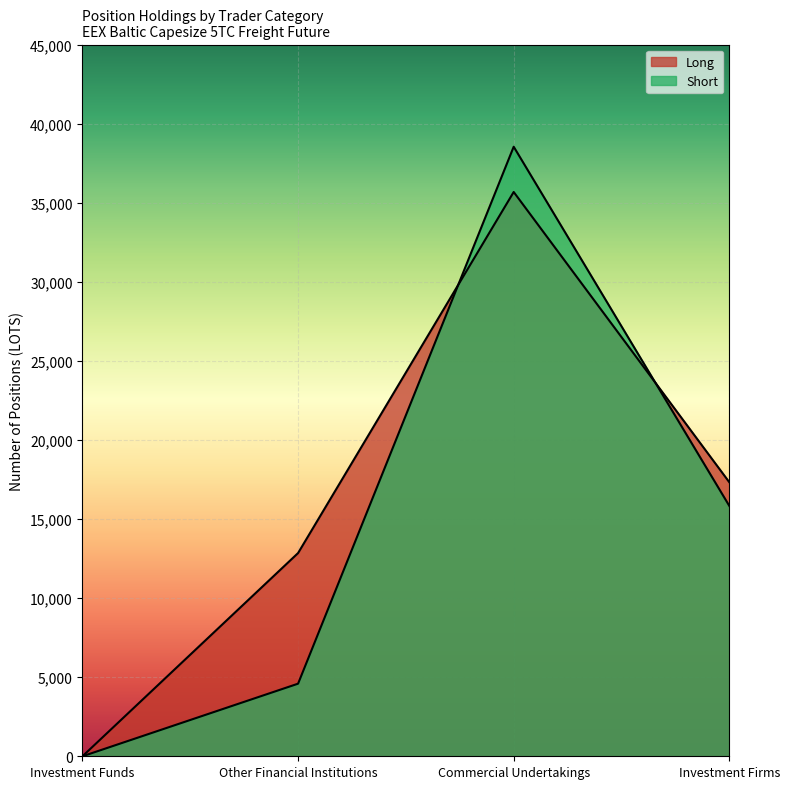

Reading left to right, extract all data points from this chart.

Long: Investment Funds=0.0	Other Financial Institutions=12849.6	Commercial Undertakings=35677.0	Investment Firms=17326.0
Short: Investment Funds=0.0	Other Financial Institutions=4590.0	Commercial Undertakings=38538.7	Investment Firms=15830.1